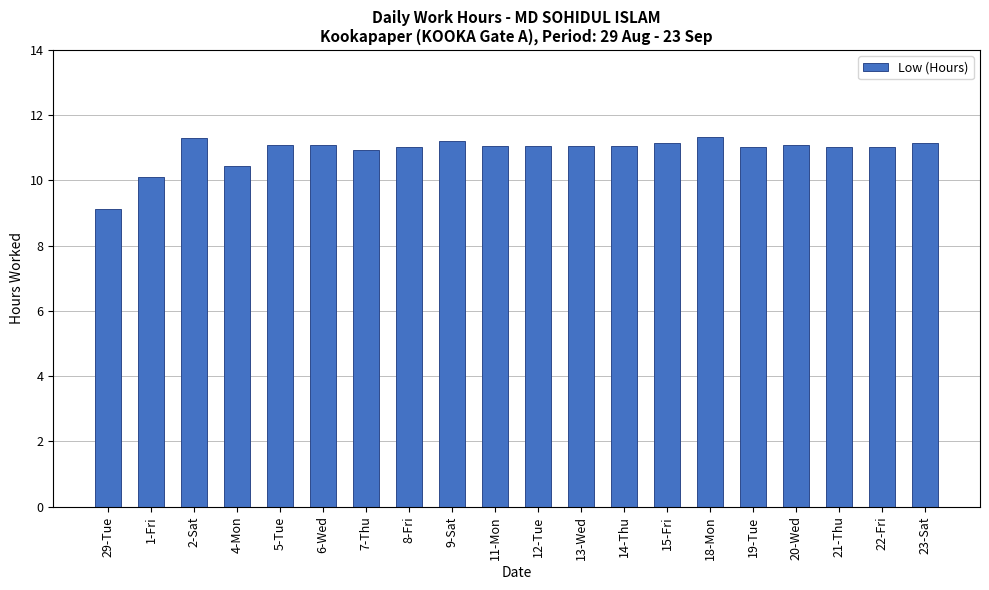

What is the value of the 1st bar from the left?

9.1